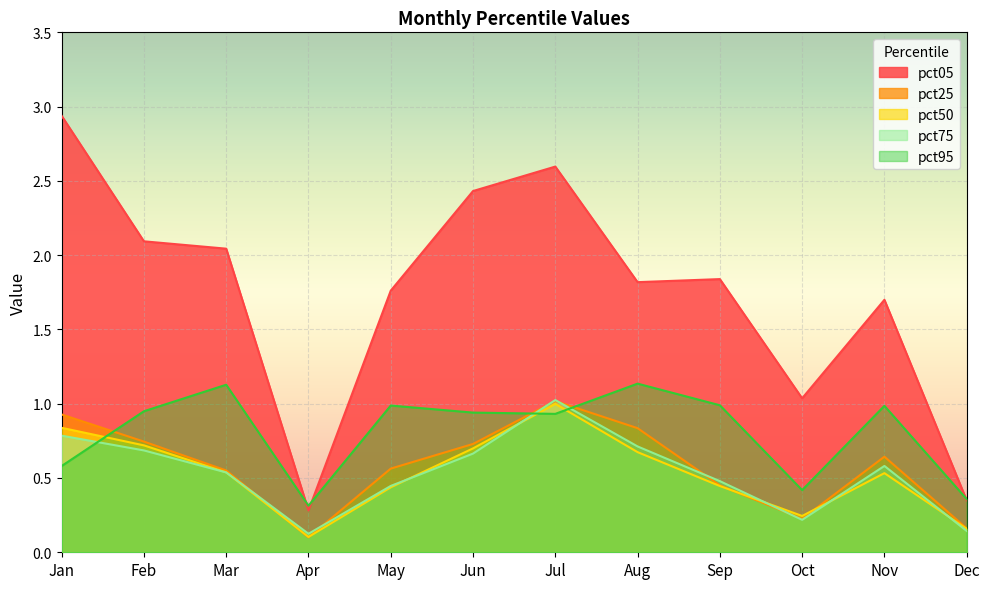

What is the sum of all pct50 values?

6.4